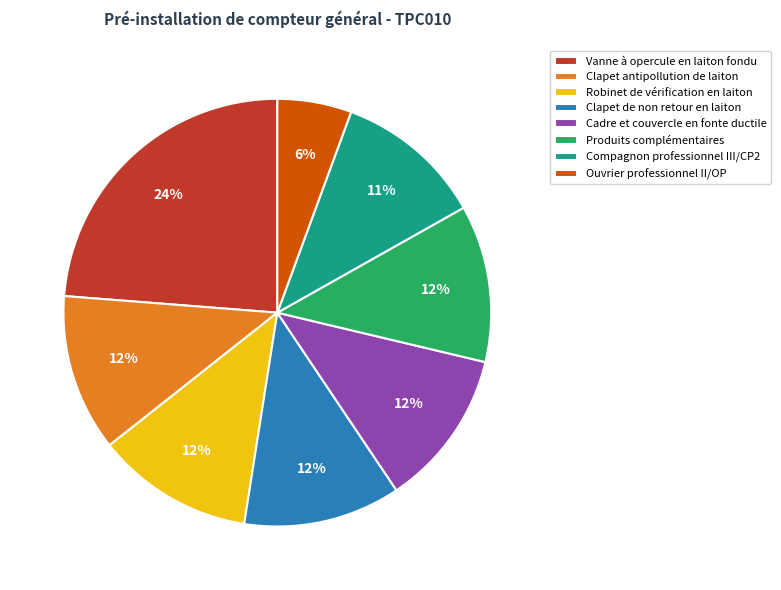

How many segments does this pie chart have?

8